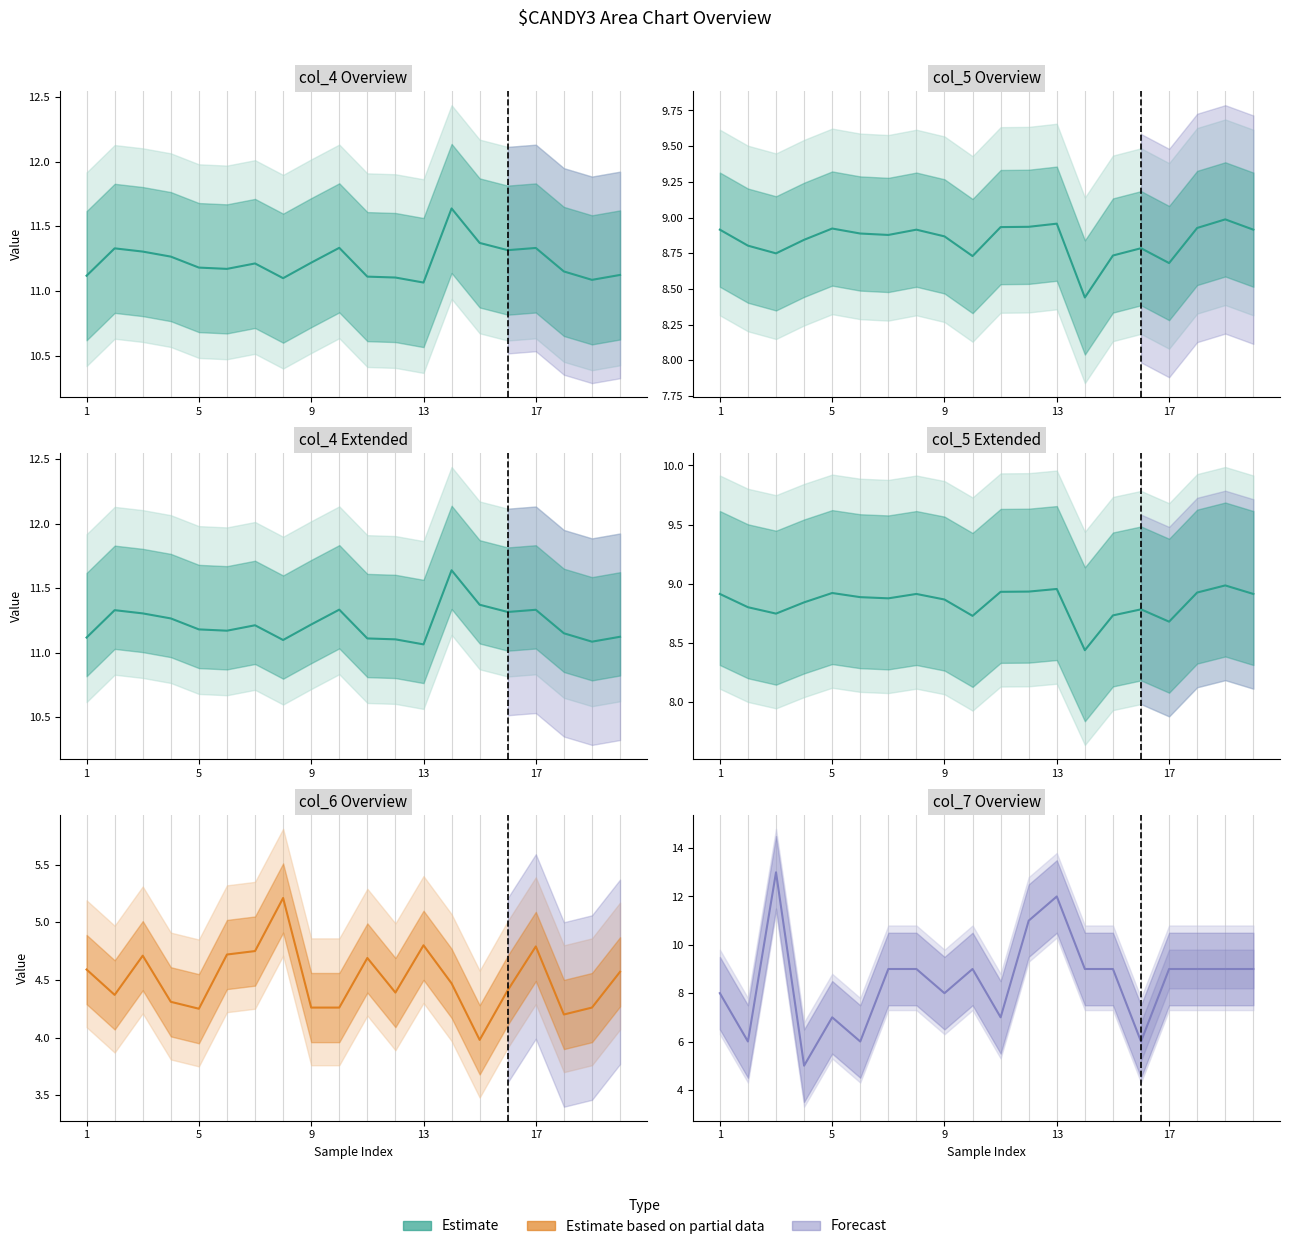

Which series has the largest range (max minus min)?

col_7